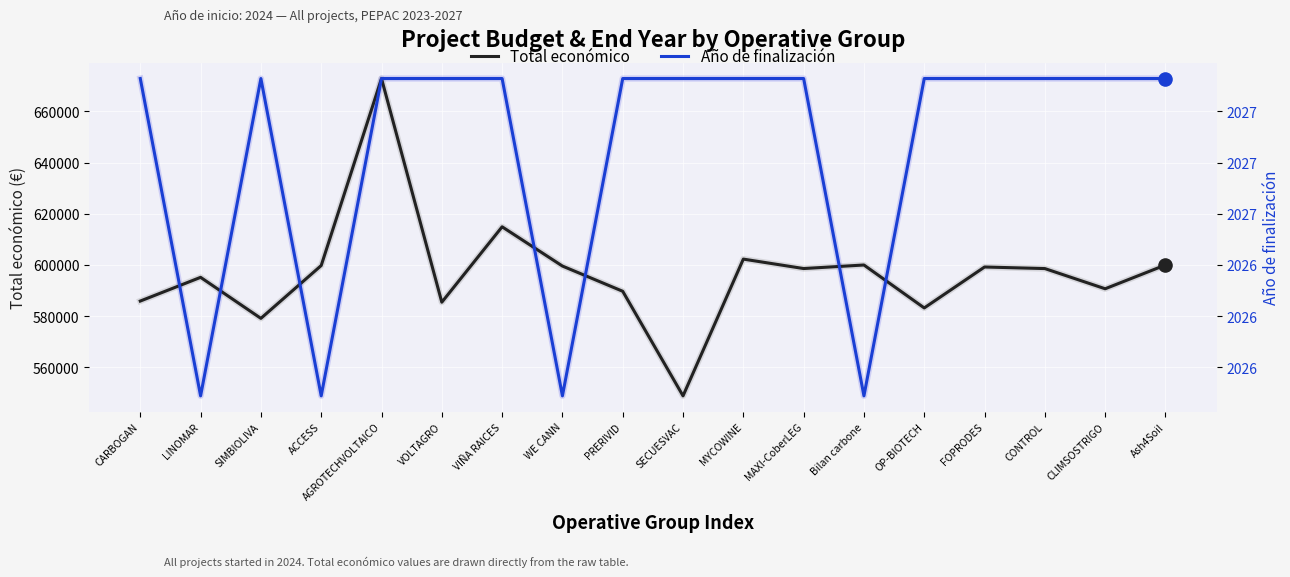

At how many categories does at least one series exceed 558406?

18